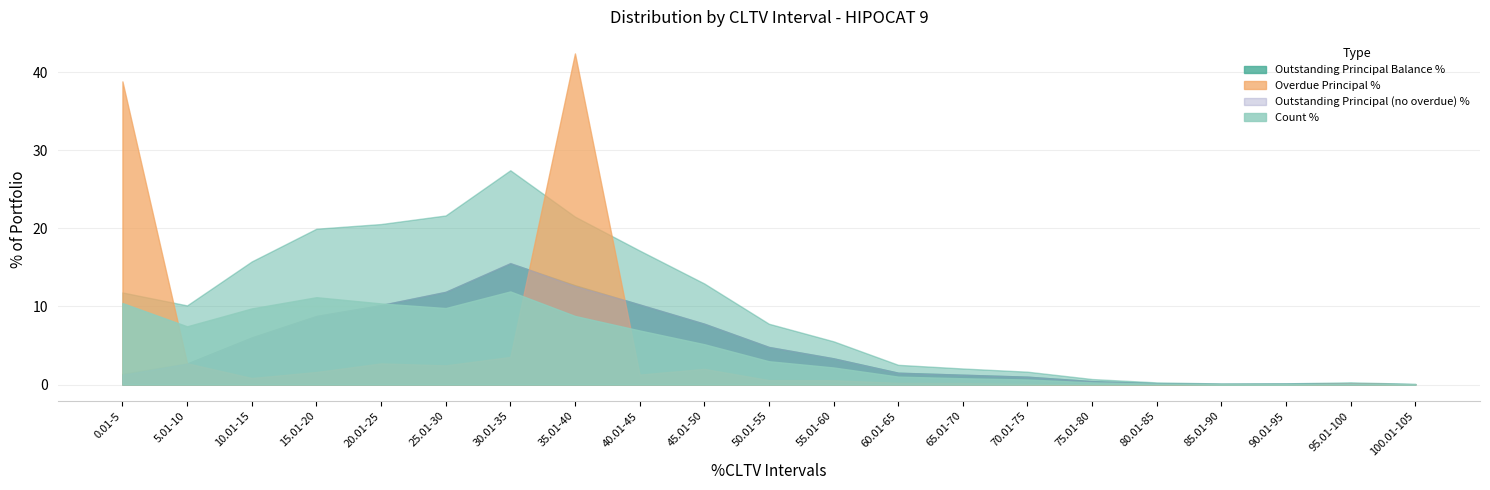

Read the Outstanding Principal (no overdue) % value at 75.01-80.

0.4